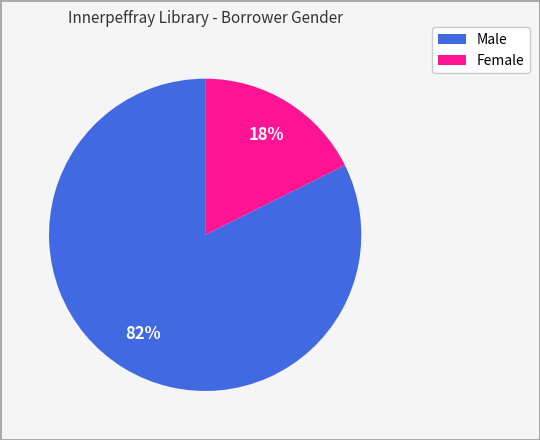

To the nearest percent, what portion does Female represent?

18%